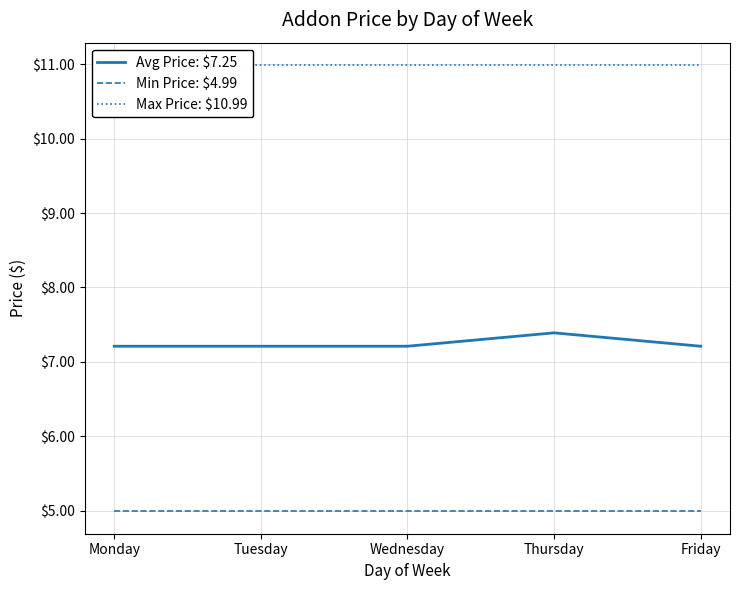

What is the sum of all Max Price: $10.99 values?

55.0